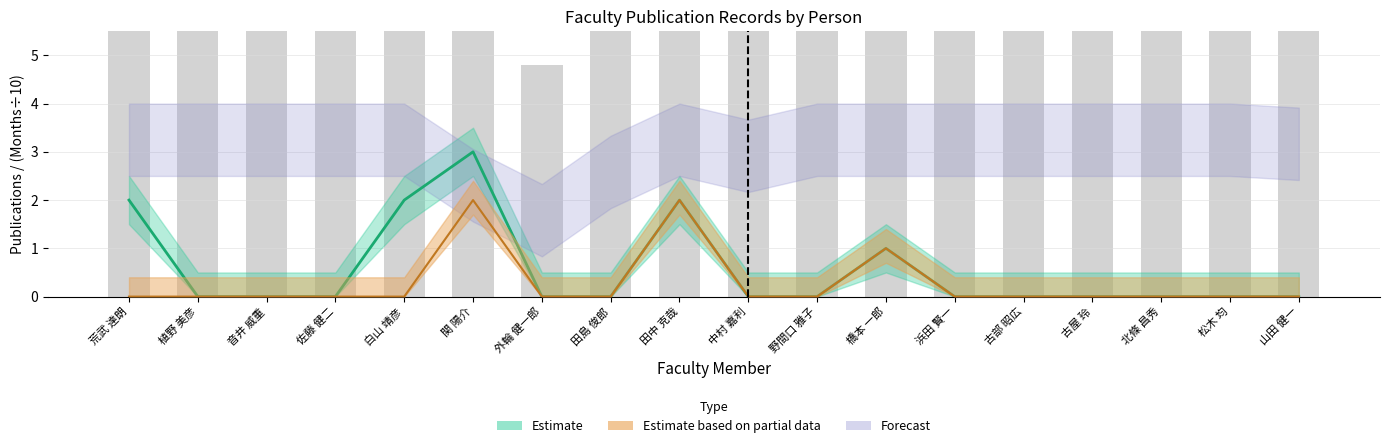

Which category has the highest value in the 在籍月数 series?

荒武 達朗